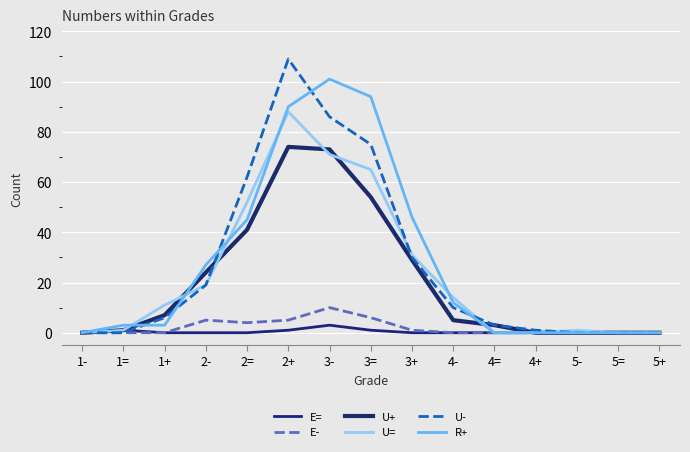

Which series has the largest range (max minus min)?

U-